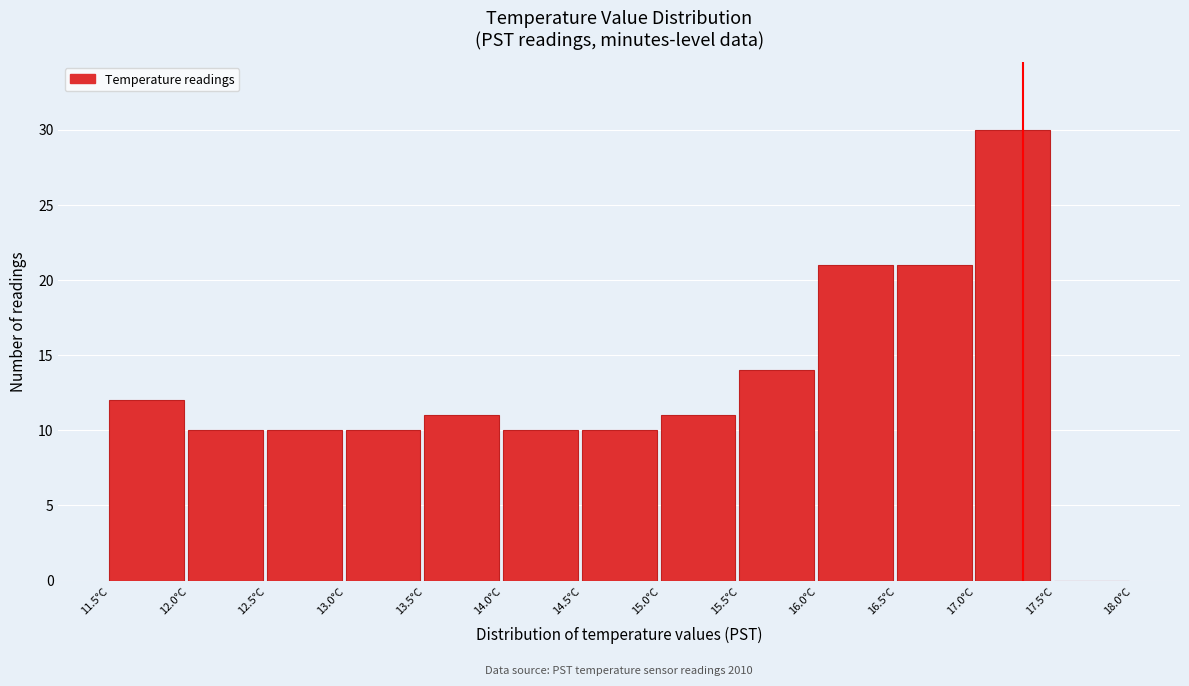

Over which range of the x-axis is the bar tallest?

17.0 to 17.5